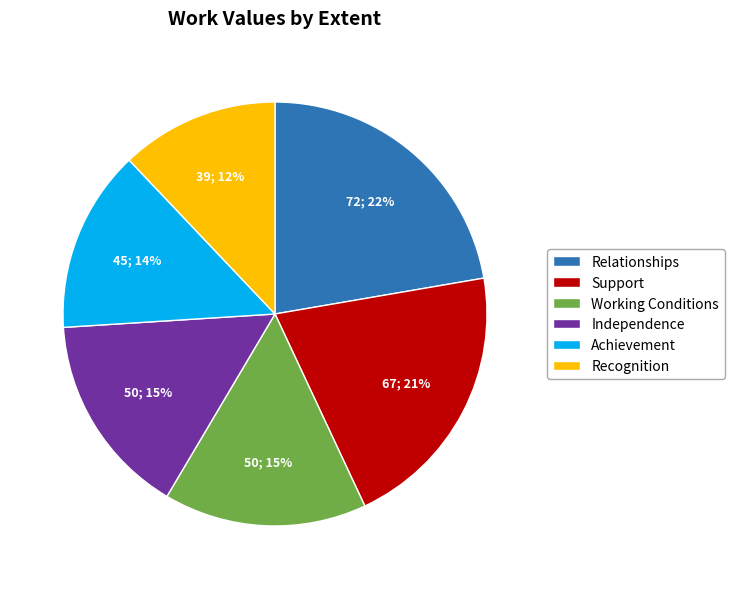

Which slice is the smallest?

Recognition